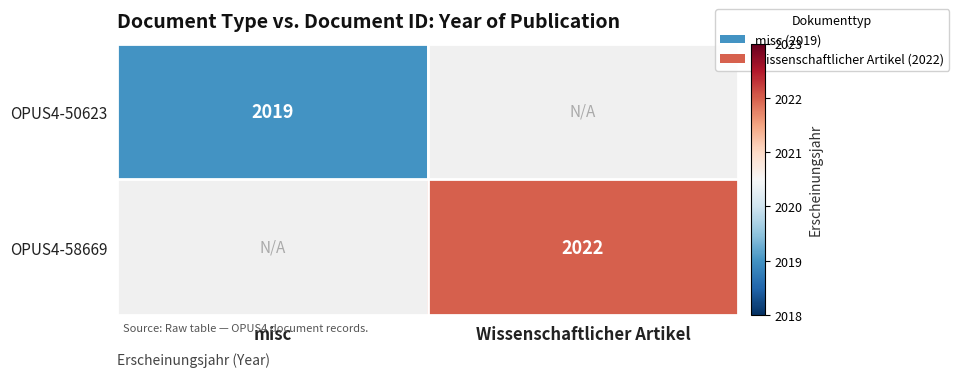

Is it true that OPUS4-50623 equals 2019 at misc?

True